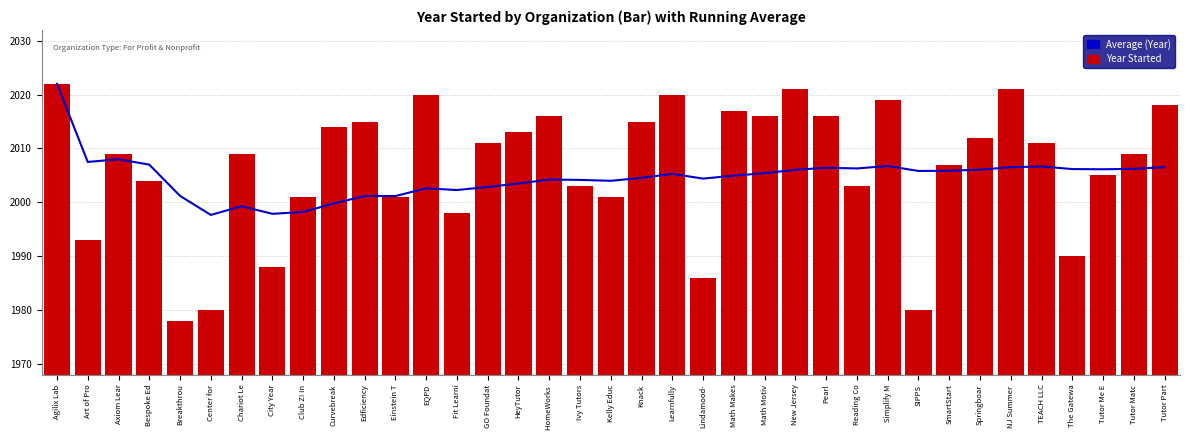

Reading left to right, what are all the values shown in this chart?

Running Average: Agilix Lab=2022.0	Art of Pro=2007.5	Axiom Lear=2008.0	Bespoke Ed=2007.0	Breakthrou=2001.2	Center for=1997.7	Chariot Le=1999.3	City Year=1997.9	Club Z! In=1998.2	Curvebreak=1999.8	Edficiency=2001.2	Einstein T=2001.2	EQPD=2002.6	Fit Learni=2002.3	GO Foundat=2002.9	HeyTutor=2003.5	HomeWorks =2004.2	Ivy Tutors=2004.2	Kelly Educ=2004.0	Knack=2004.5	Learnfully=2005.3	Lindamood-=2004.4	Math Makes=2005.0	Math Motiv=2005.4	New Jersey=2006.0	Pearl=2006.4	Reading Co=2006.3	Simplify M=2006.8	SIPPS=2005.8	SmartStart=2005.9	Springboar=2006.1	NJ Summer =2006.5	TEACH LLC=2006.7	The Gatewa=2006.2	Tutor Me E=2006.1	Tutor Matc=2006.2	Tutor Part=2006.5
Year Started: Agilix Lab=2022.0	Art of Pro=1993.0	Axiom Lear=2009.0	Bespoke Ed=2004.0	Breakthrou=1978.0	Center for=1980.0	Chariot Le=2009.0	City Year=1988.0	Club Z! In=2001.0	Curvebreak=2014.0	Edficiency=2015.0	Einstein T=2001.0	EQPD=2020.0	Fit Learni=1998.0	GO Foundat=2011.0	HeyTutor=2013.0	HomeWorks =2016.0	Ivy Tutors=2003.0	Kelly Educ=2001.0	Knack=2015.0	Learnfully=2020.0	Lindamood-=1986.0	Math Makes=2017.0	Math Motiv=2016.0	New Jersey=2021.0	Pearl=2016.0	Reading Co=2003.0	Simplify M=2019.0	SIPPS=1980.0	SmartStart=2007.0	Springboar=2012.0	NJ Summer =2021.0	TEACH LLC=2011.0	The Gatewa=1990.0	Tutor Me E=2005.0	Tutor Matc=2009.0	Tutor Part=2018.0